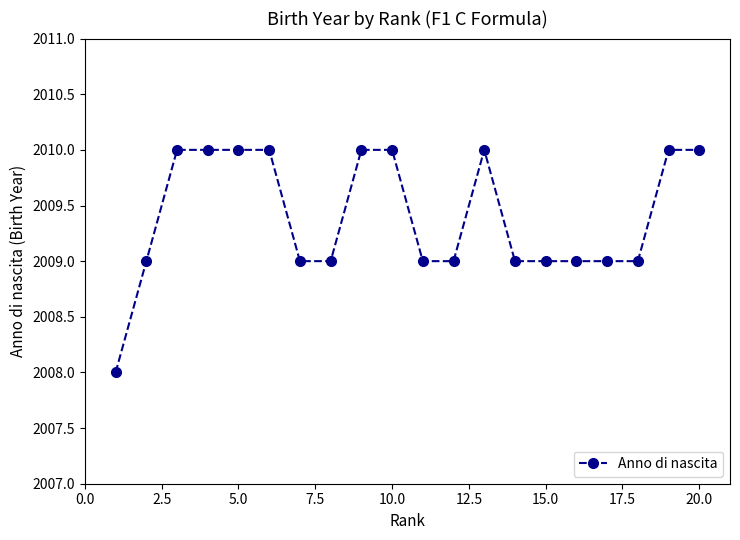

What is the greatest value displayed?

2010